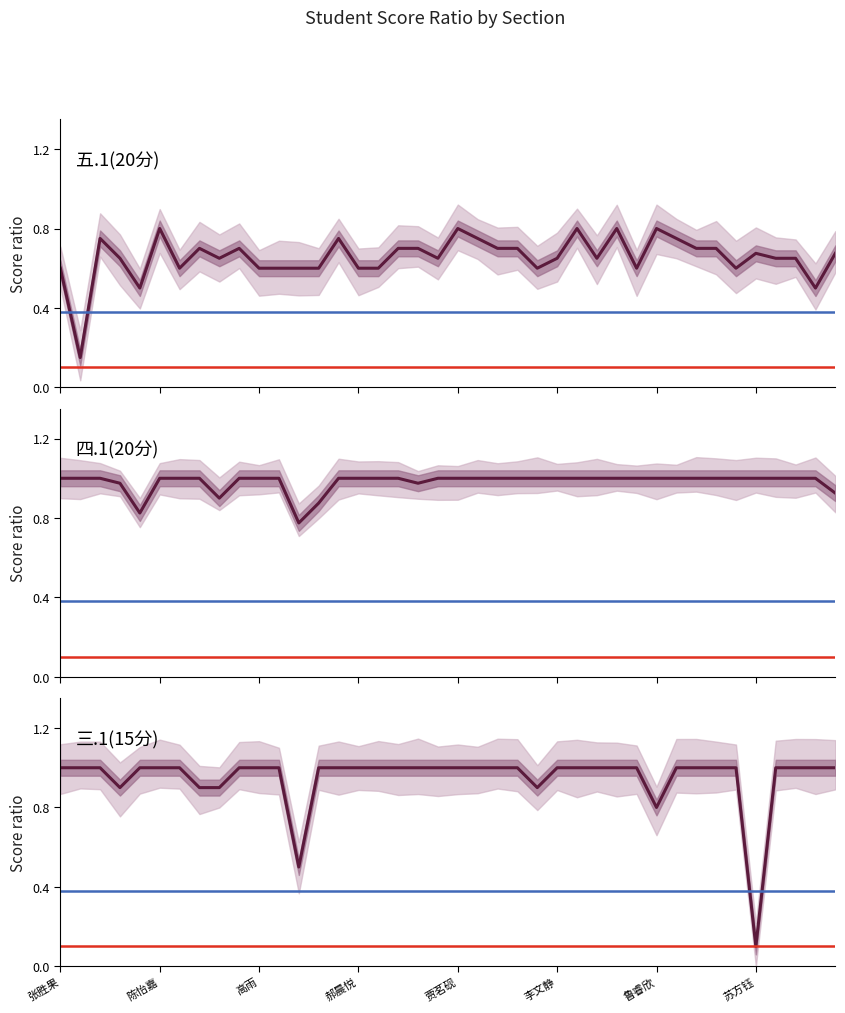

Reading right to left, extract all data points from this chart.

五.1(20分): 0.7	0.5	0.7	0.7	0.7	0.6	0.7	0.7	0.8	0.8	0.6	0.8	0.7	0.8	0.7	0.6	0.7	0.7	0.8	0.8	0.7	0.7	0.7	0.6	0.6	0.8	0.6	0.6	0.6	0.6	0.7	0.7	0.7	0.6	0.8	0.5	0.7	0.8	0.1	0.6
四.1(20分): 0.9	1.0	1.0	1.0	1.0	1.0	1.0	1.0	1.0	1.0	1.0	1.0	1.0	1.0	1.0	1.0	1.0	1.0	1.0	1.0	1.0	1.0	1.0	1.0	1.0	1.0	0.9	0.8	1.0	1.0	1.0	0.9	1.0	1.0	1.0	0.8	1.0	1.0	1.0	1.0
三.1(15分): 1.0	1.0	1.0	1.0	0.1	1.0	1.0	1.0	1.0	0.8	1.0	1.0	1.0	1.0	1.0	0.9	1.0	1.0	1.0	1.0	1.0	1.0	1.0	1.0	1.0	1.0	1.0	0.5	1.0	1.0	1.0	0.9	0.9	1.0	1.0	1.0	0.9	1.0	1.0	1.0